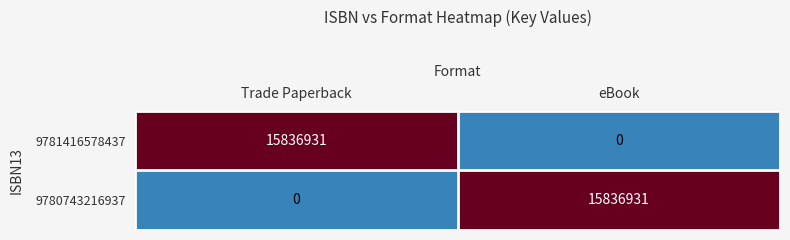

What is the difference between the highest and lowest values at Trade Paperback?

15836931